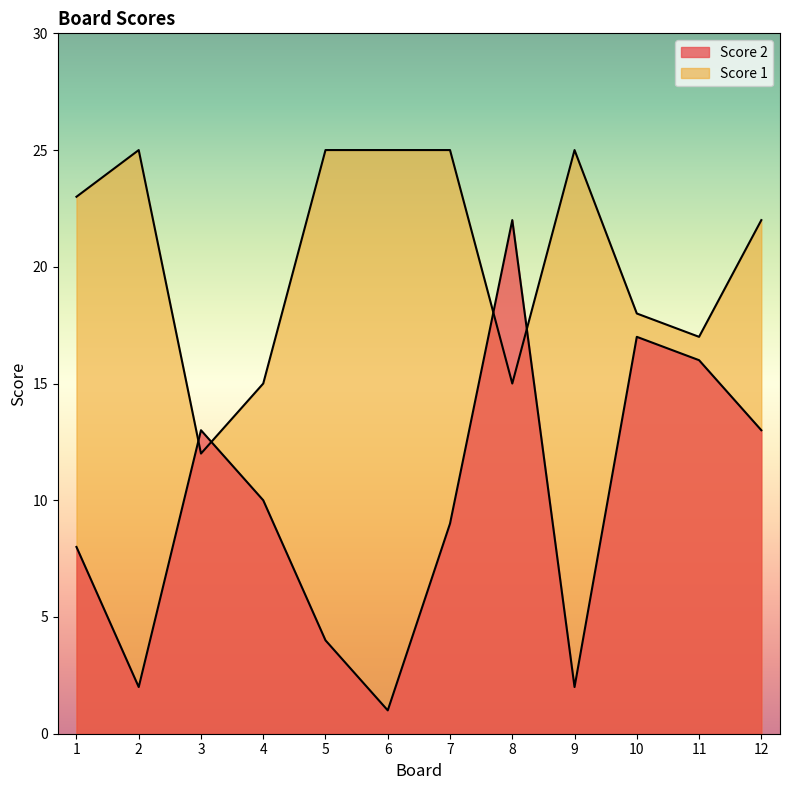

How many interior local peaks does the Score 1 series have?

2